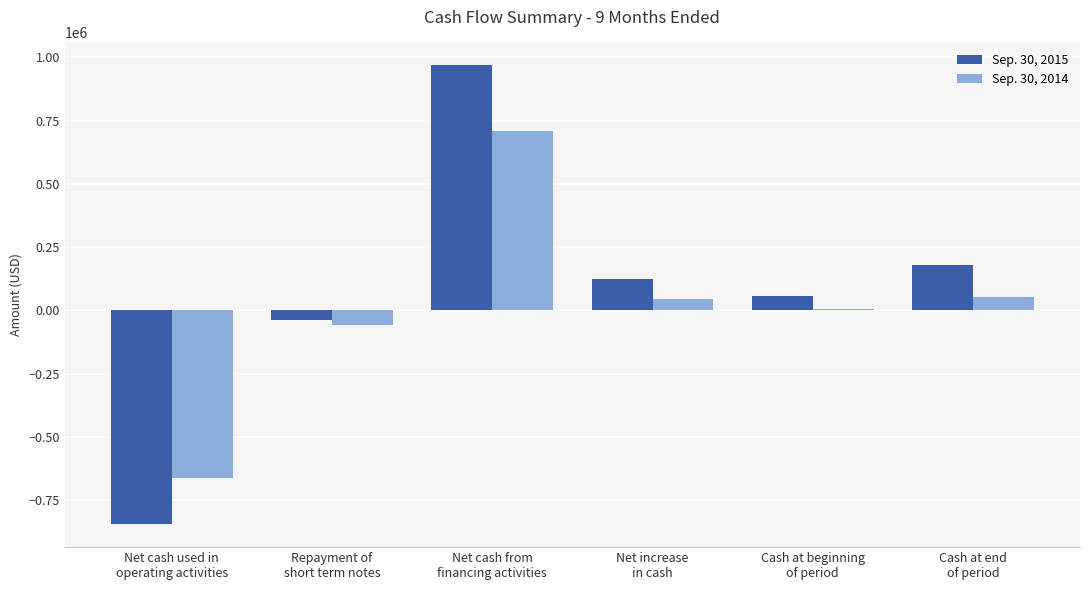

Rank the series by their average value, from highest to lowest.

Sep. 30, 2015, Sep. 30, 2014